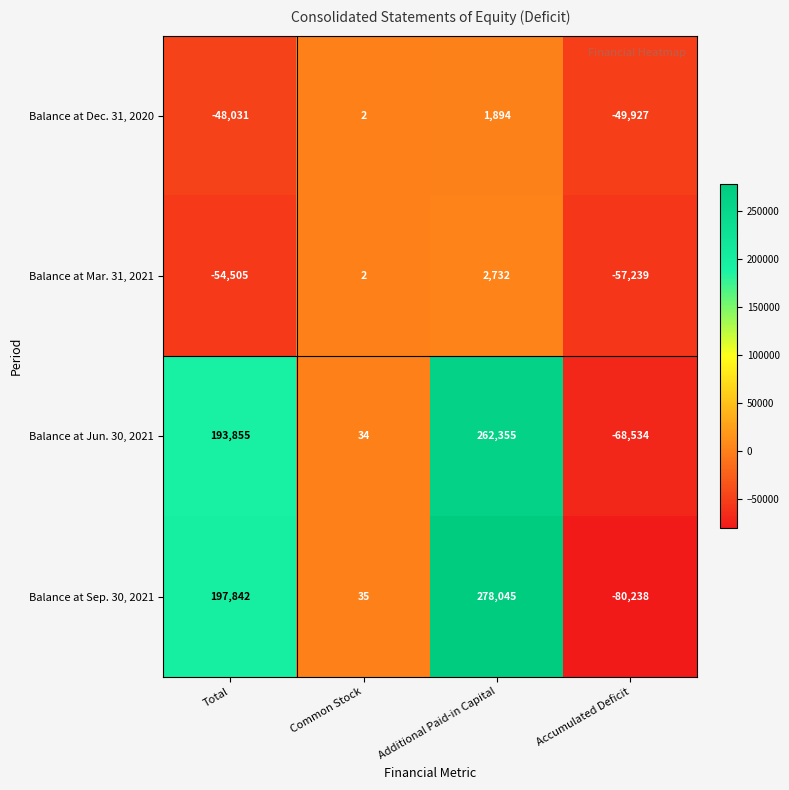

What is the greatest value displayed?

278045